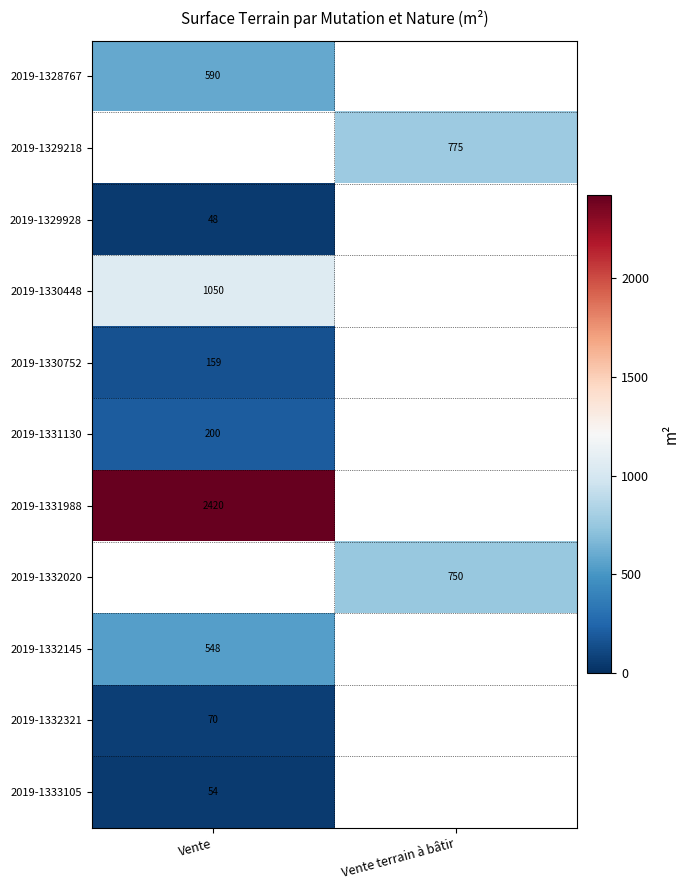

At which category does the chart reach its minimum across all series?

Vente